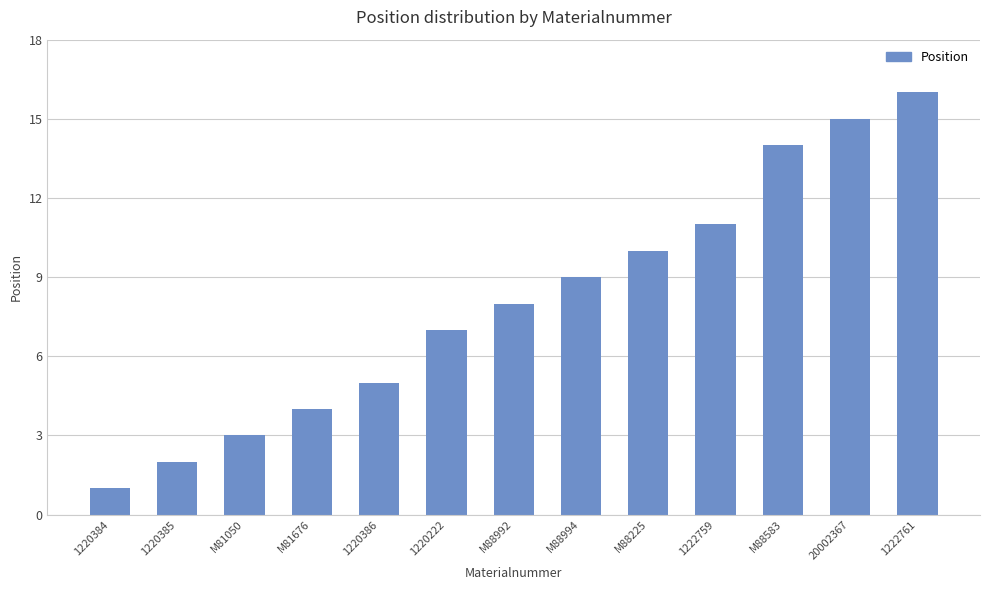

Does the chart contain any negative values?

No